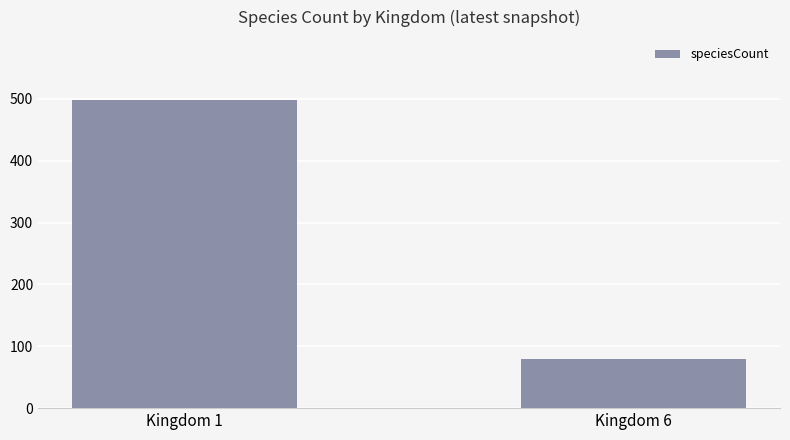

What is the value of the 1st bar from the left?

498